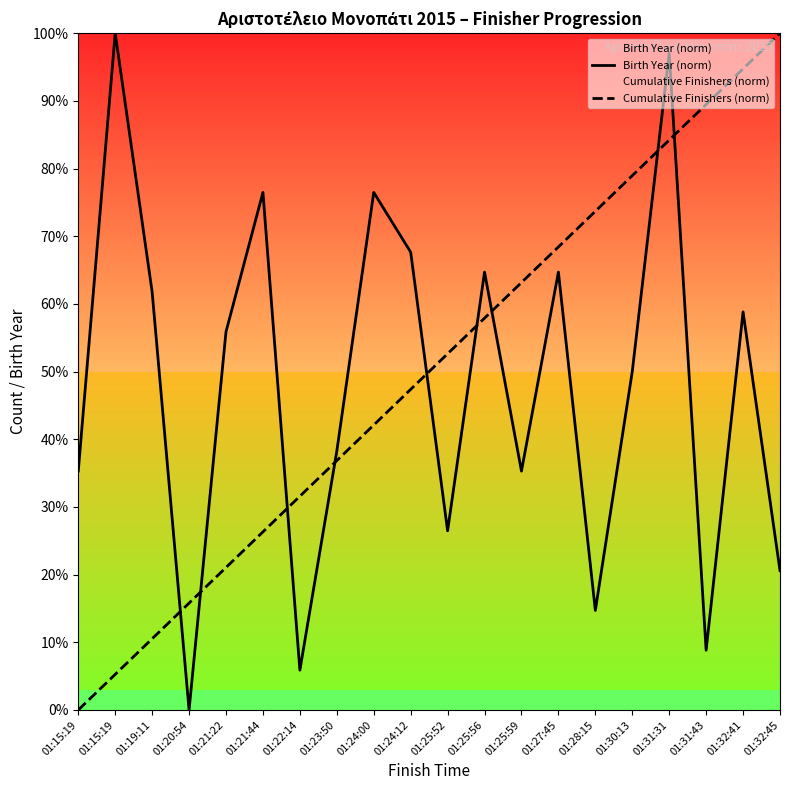

What is the difference between the highest and lowest values at 01:21:22?

34.8